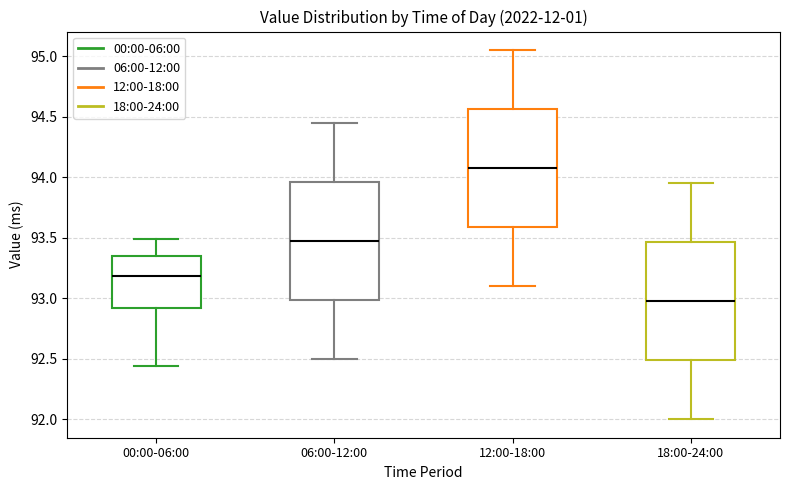

Where does the median line of the box for 06:00-12:00 sit on the y-axis? The values are not printed on the chart, so give them approximately, as read against the axis.

93.50